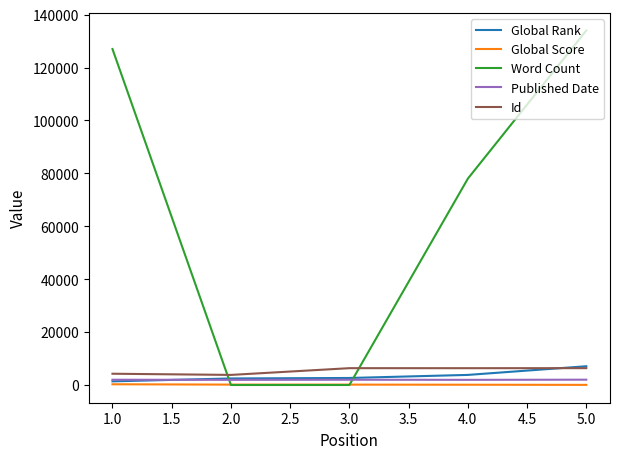

How many lines are shown in the chart?

5